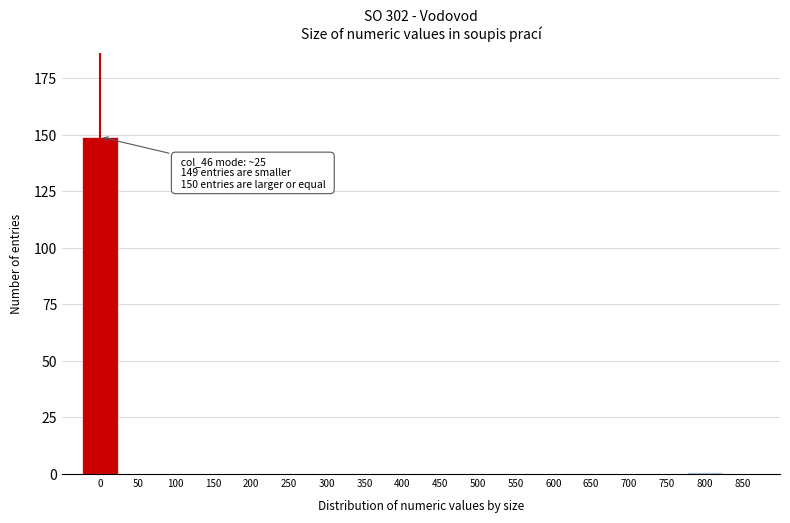

Reading right to left, extract all data points from this chart.

850=0	800=1	750=0	700=0	650=0	600=0	550=0	500=0	450=0	400=0	350=0	300=0	250=0	200=0	150=0	100=0	50=0	0=149